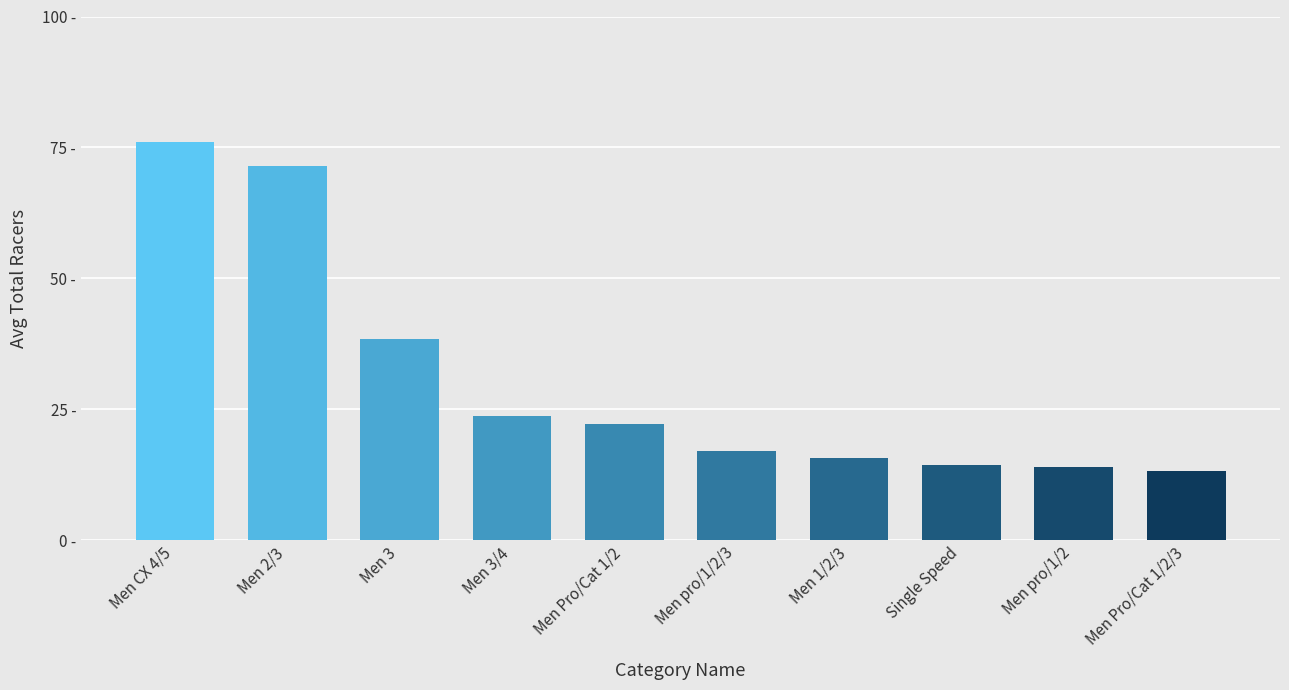

What is the sum of all values?

306.0